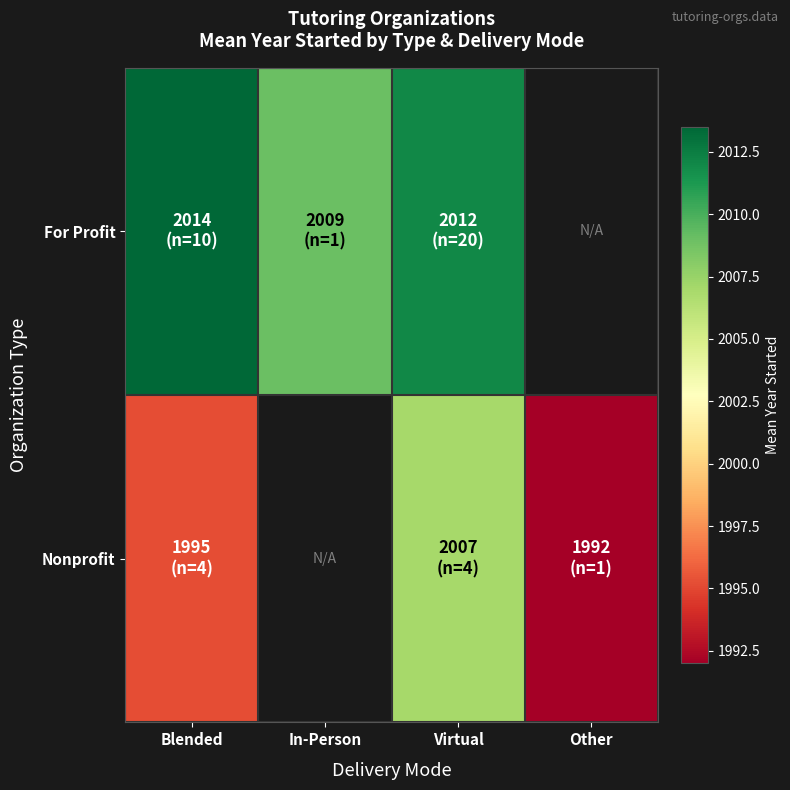

What is the lowest value of the Nonprofit series?

1992.0